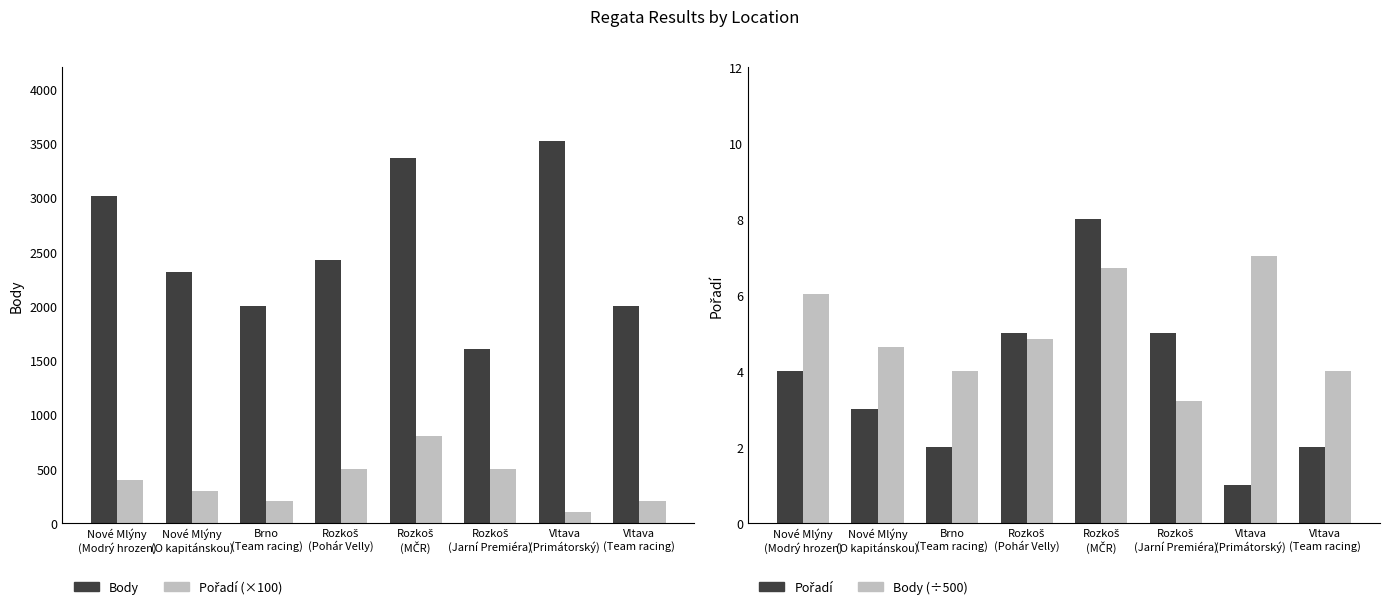

At which category is the sum across all series the highest?

Rozkoš
(MČR)